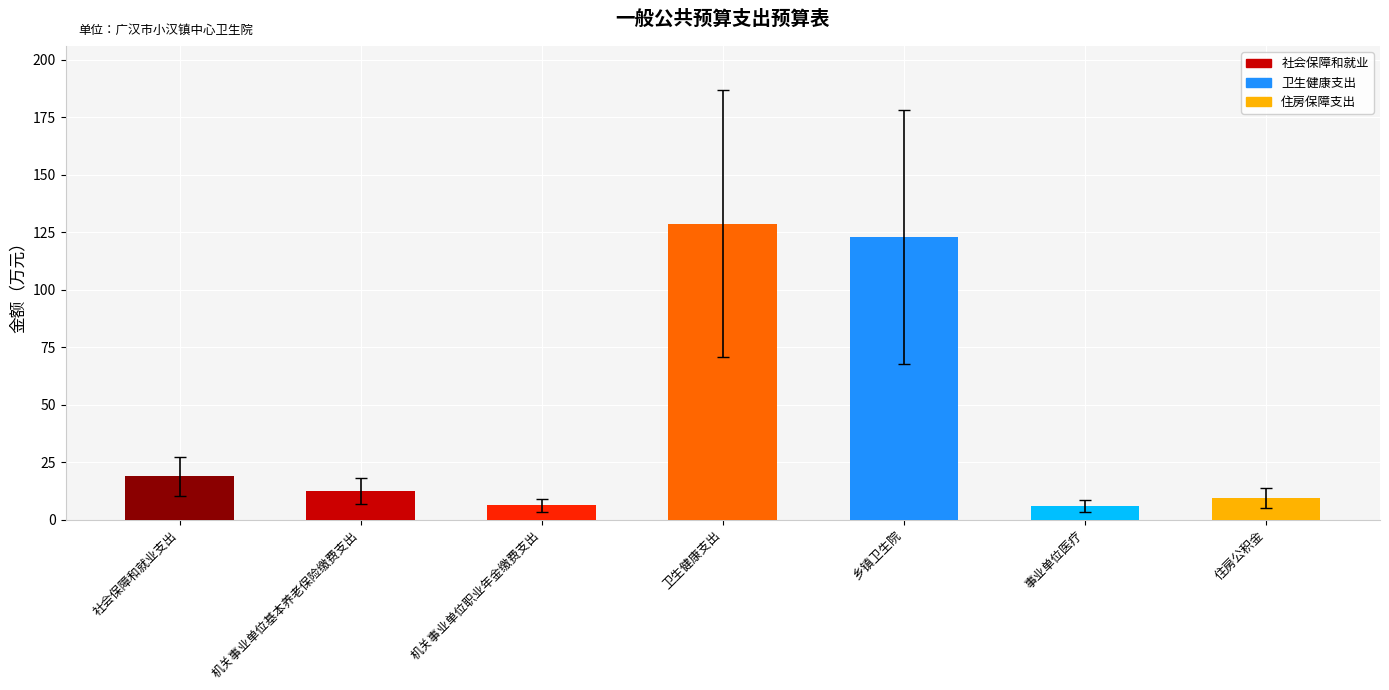

What is the change in value from 卫生健康支出 to 事业单位医疗?

-122.8